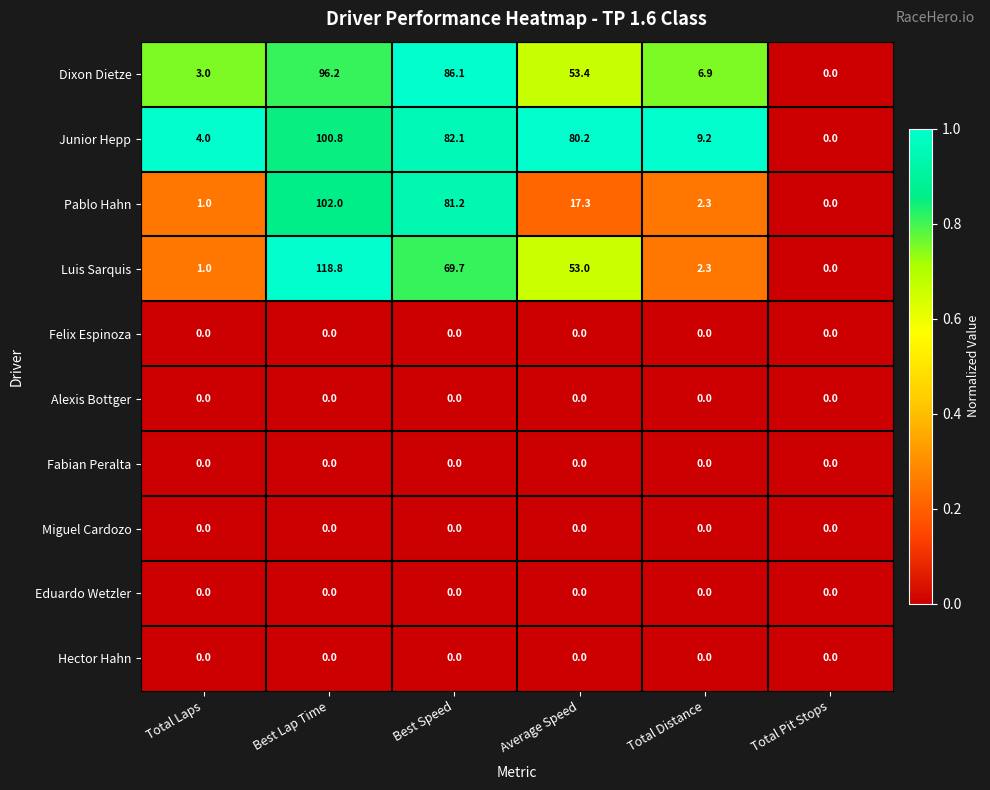

At which category does the chart reach its peak across all series?

Best Lap Time